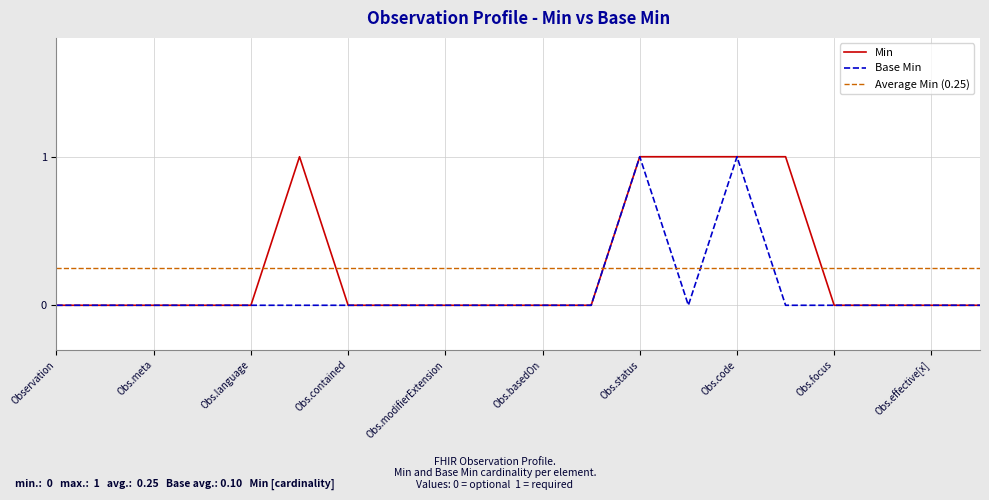

True or false: Base Min has a value of 0 at Obs.basedOn.

True